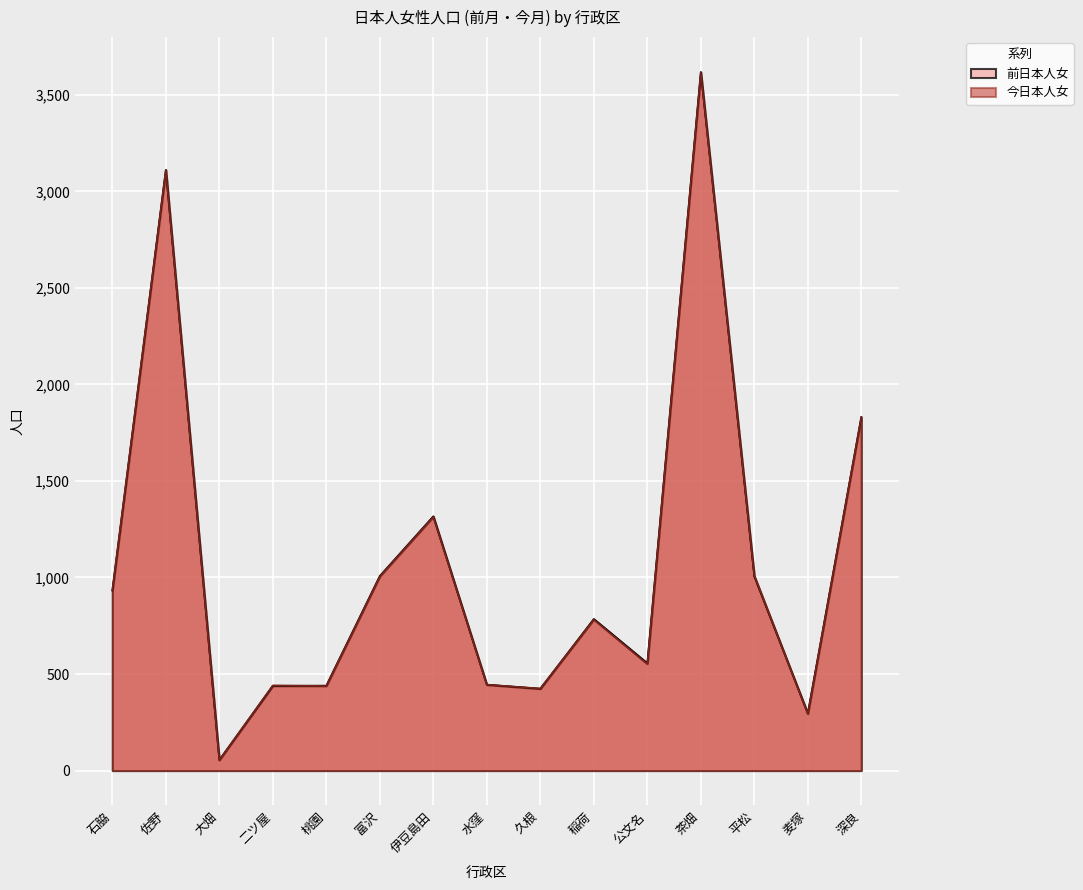

True or false: 今日本人女 has more than 2 interior local peaks.

True